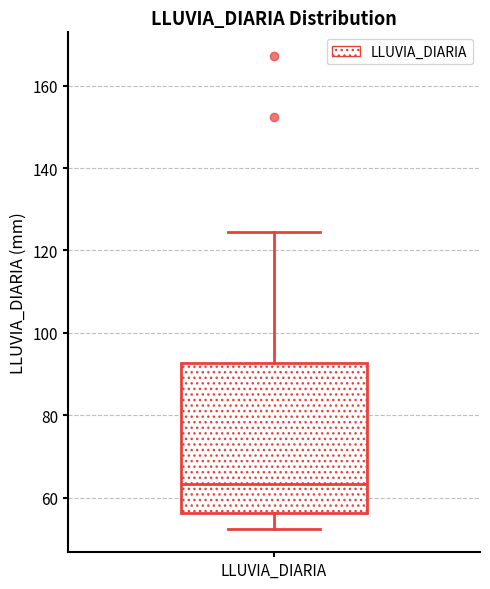

Where does the lower whisker of the box for LLUVIA_DIARIA end on the y-axis? The values are not printed on the chart, so give them approximately, as read against the axis.

52